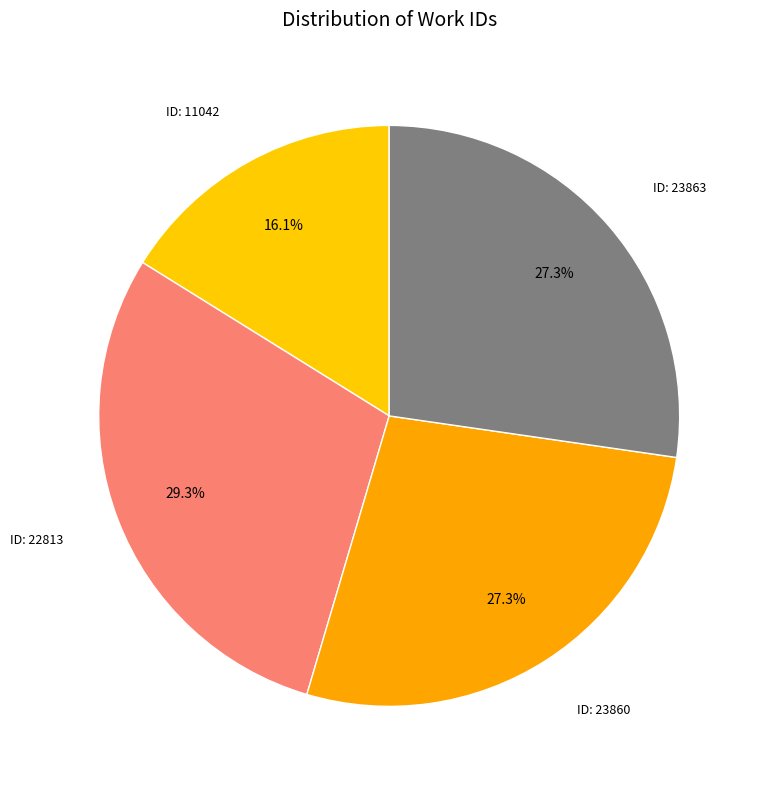

How many slices are in this pie chart?

4